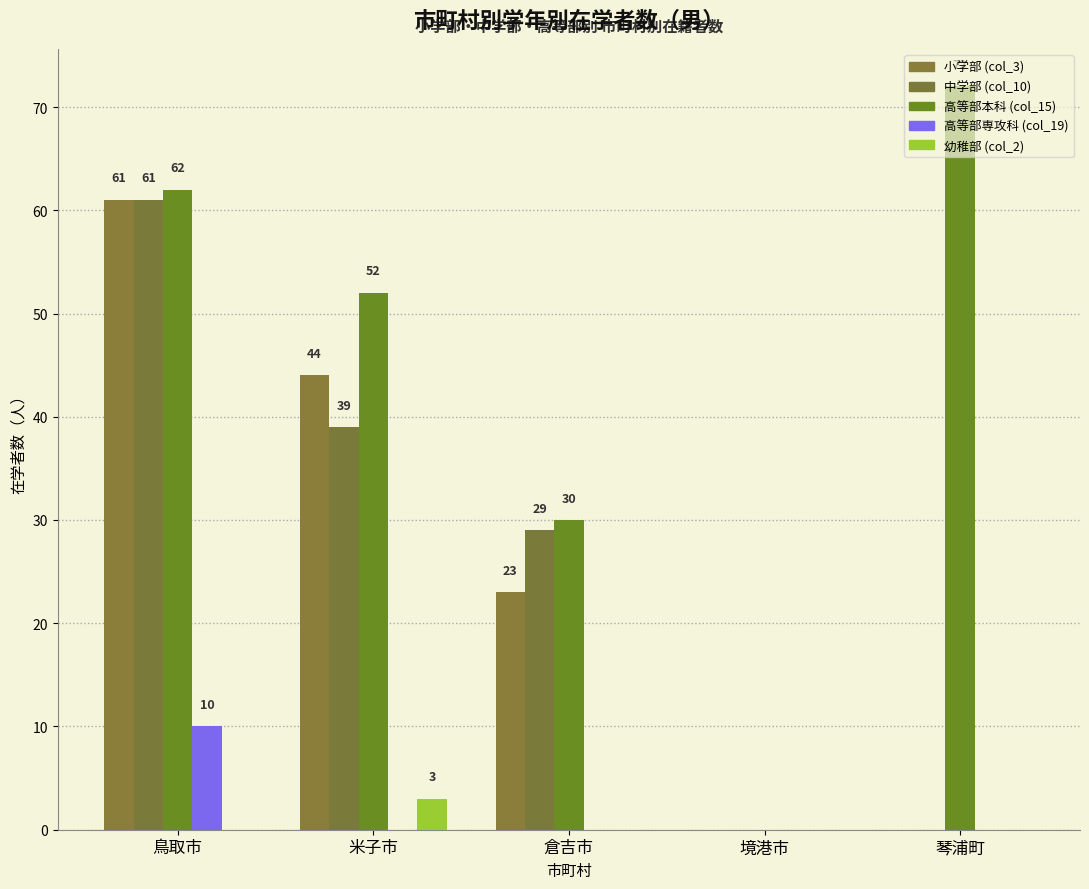

Count the number of categories in the chart.

5